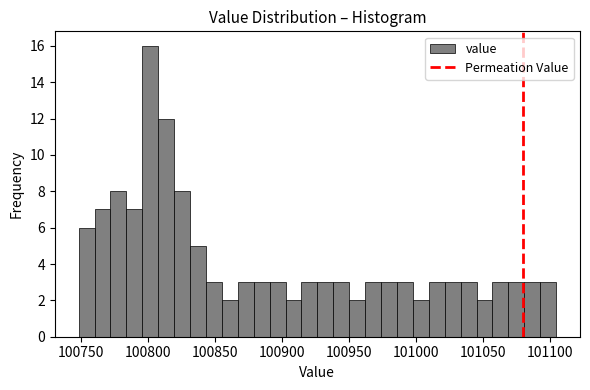

Read against the x-axis, roughly where is the centre of the tallest bar?

100800